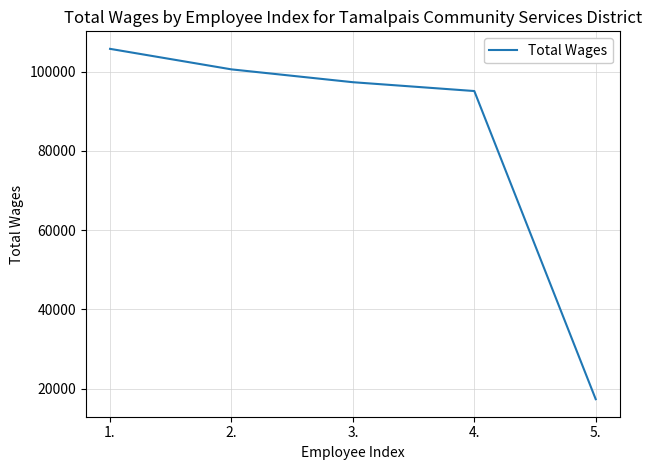

Rank the categories by value from lowest to highest.

5., 4., 3., 2., 1.